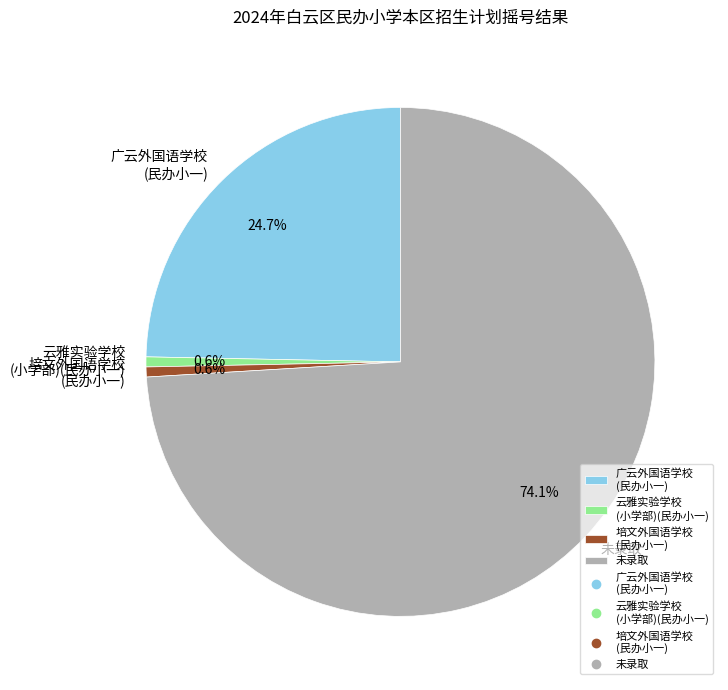

Count the number of slices in the pie.

4